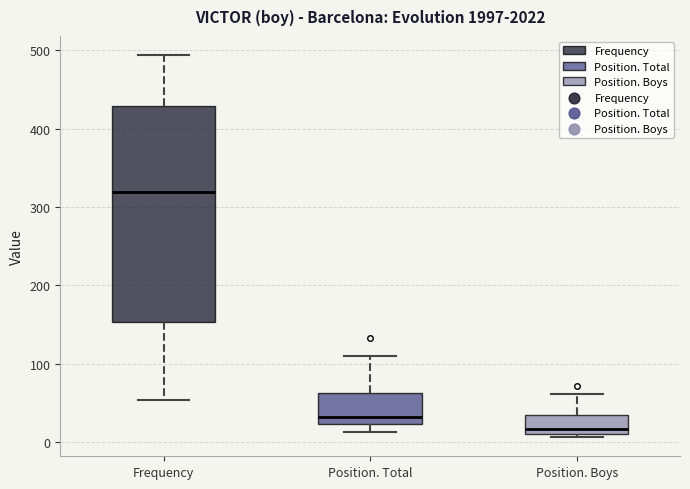

Reading left to right, read every box against the y-axis: the position of its median line, the range the box covers, and the ends of its whiskers. The values are not printed on the chart, so give them approximately, as read against the axis.

Frequency: median 320, box 150 to 430, whiskers 50 to 490
Position. Total: median 30, box 20 to 60, whiskers 10 to 110
Position. Boys: median 20, box 10 to 30, whiskers 10 (just below the box's lower edge) to 60